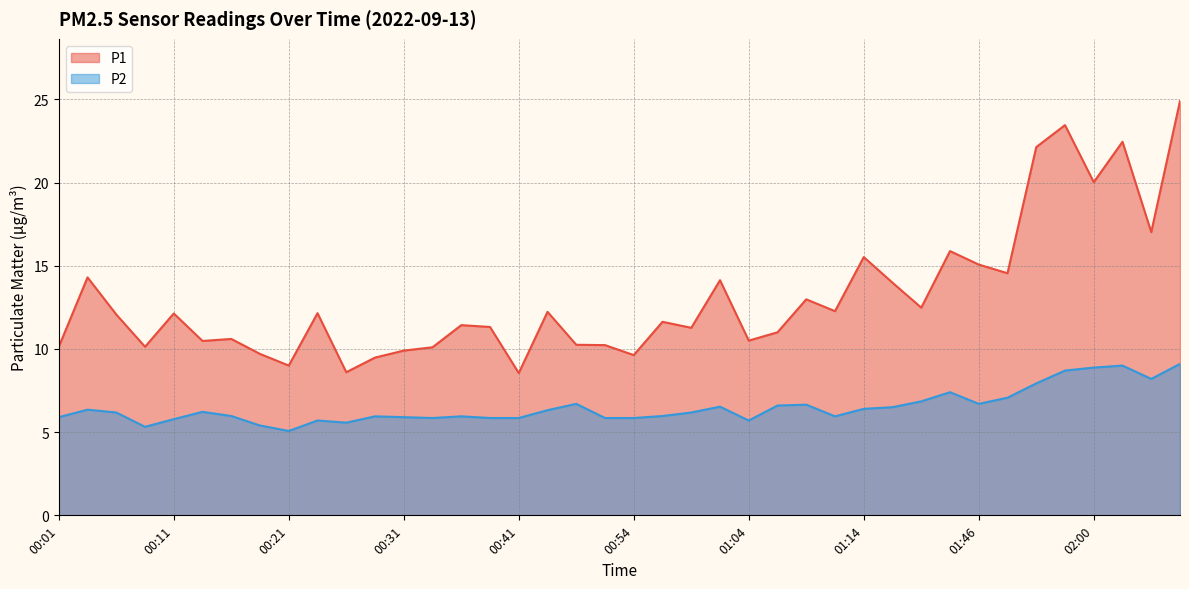

How many interior local valleys does the P2 series have?

8